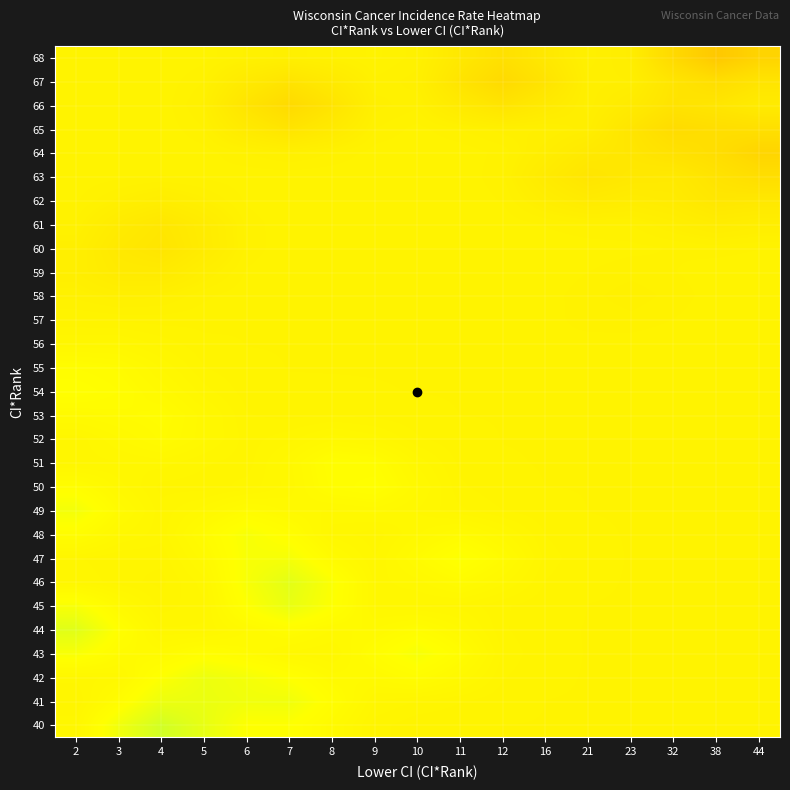

What is the greatest value displayed?

98.3